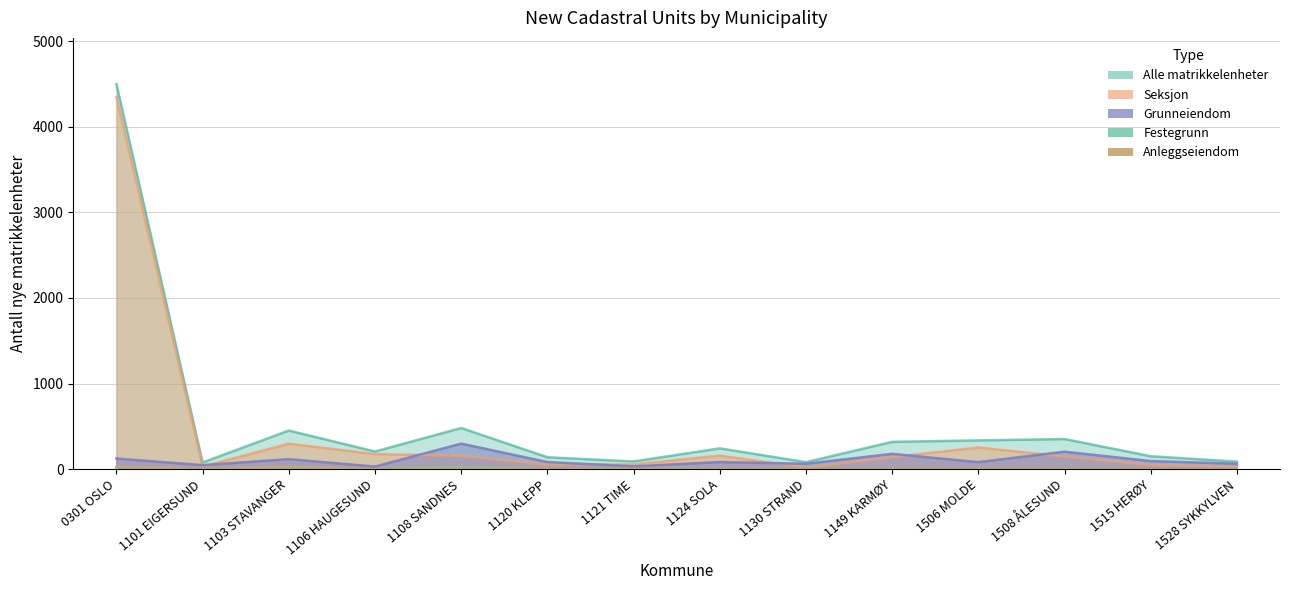

Does the chart display data point markers on the line(s)?

No